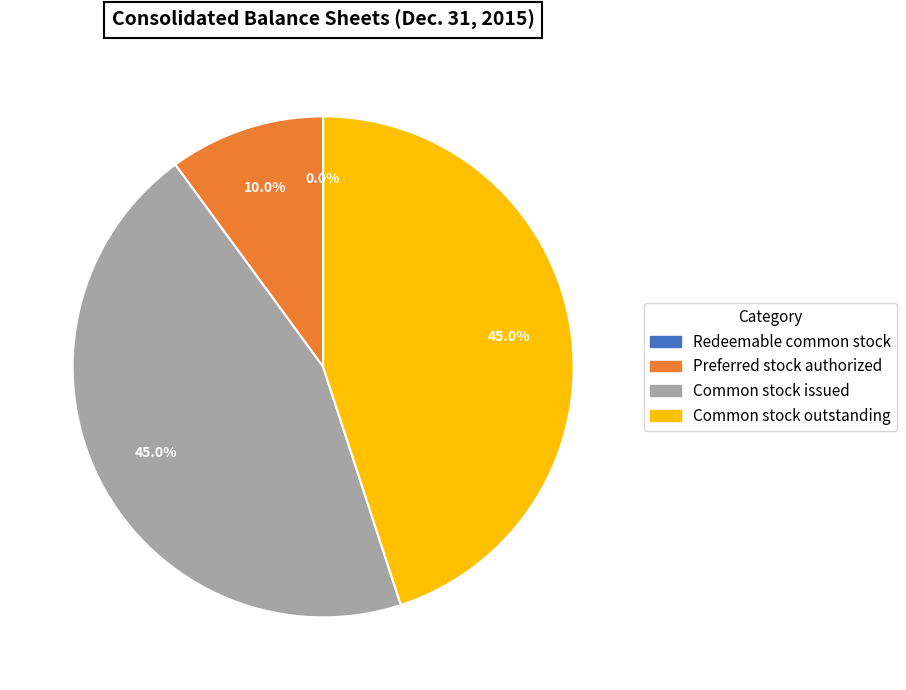

Is there a majority slice in this chart?

No